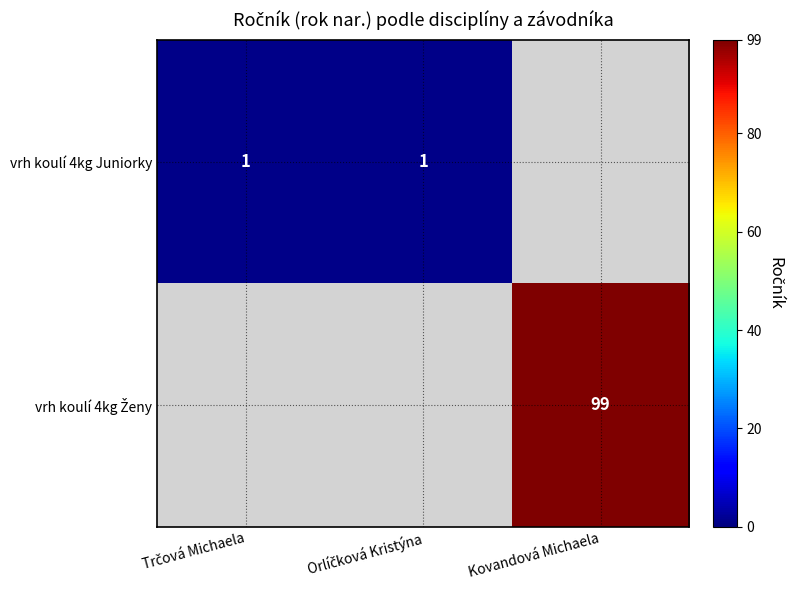

At which category is the sum across all series the highest?

Kovandová Michaela